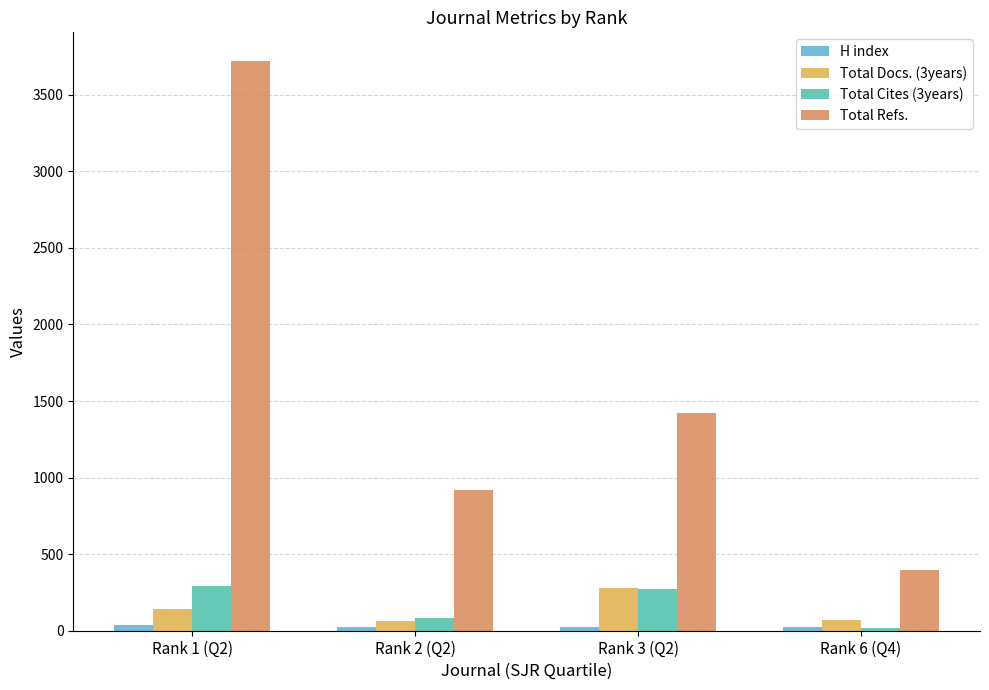

Which series changed the most between Rank 2 (Q2) and Rank 6 (Q4)?

Total Refs.